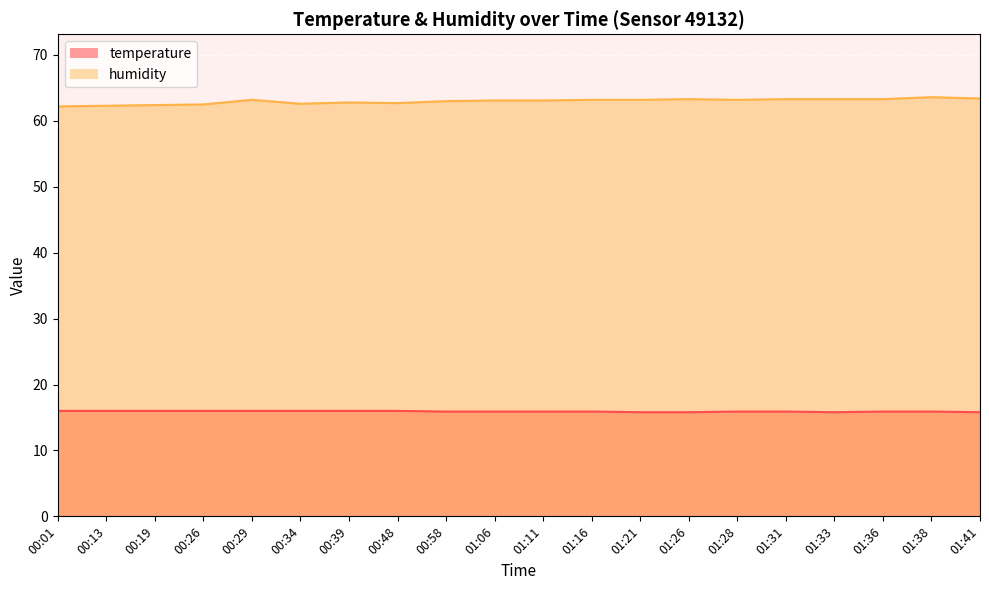

Which series has the largest total across all categories?

humidity